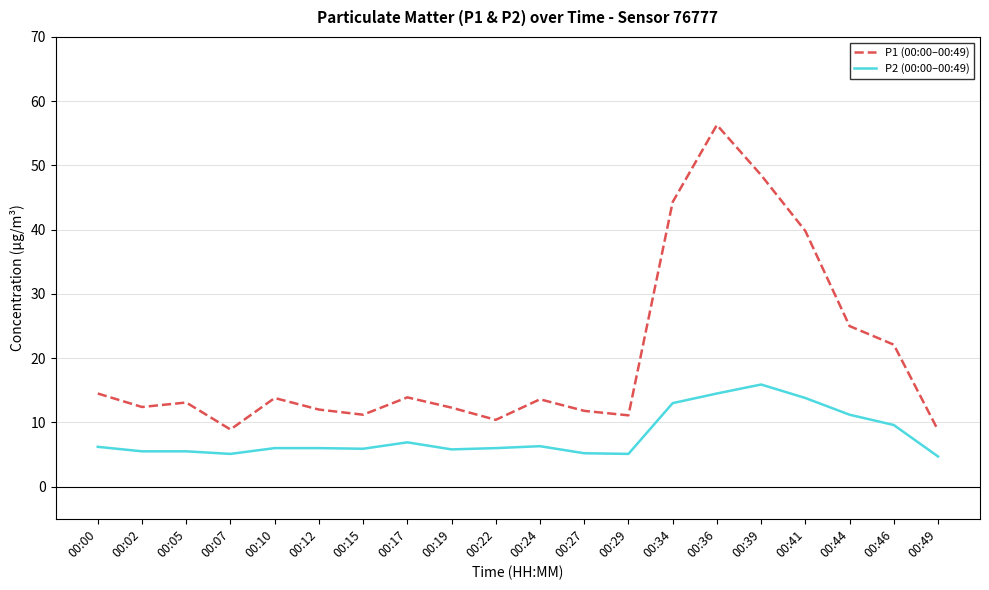

What is the average value of the P2 (00:00–00:49) series?

7.9